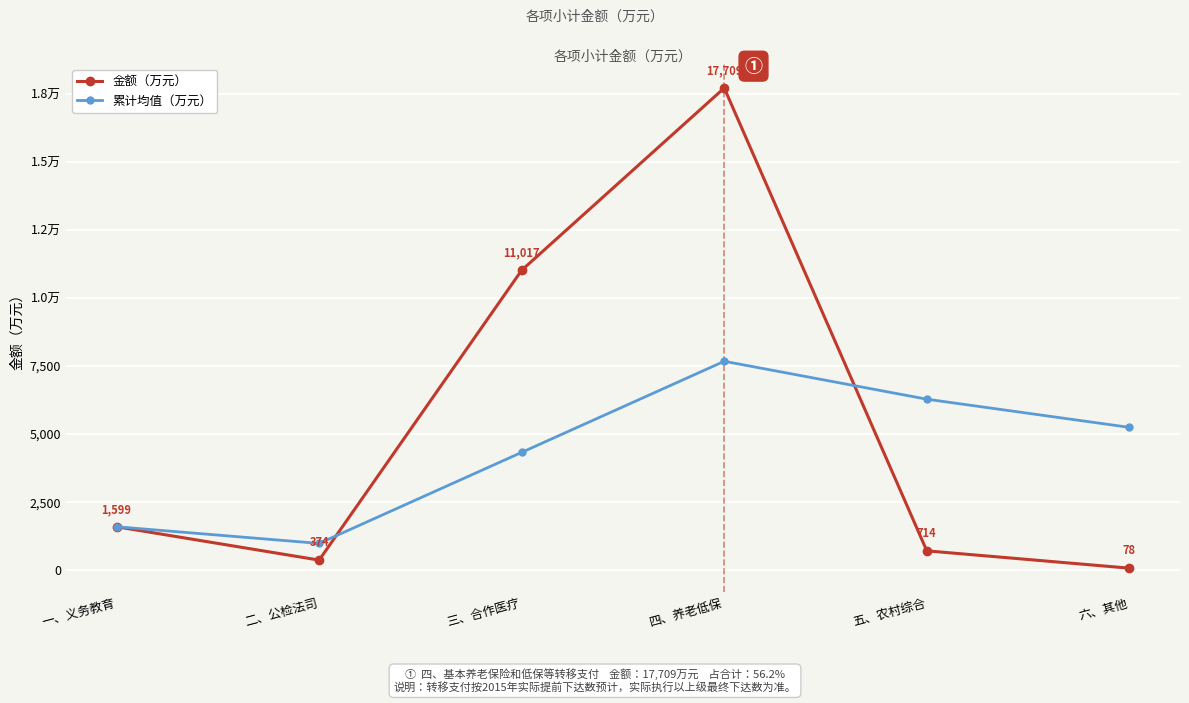

What is the difference between the highest and lowest values at 四、养老低保?

10034.2